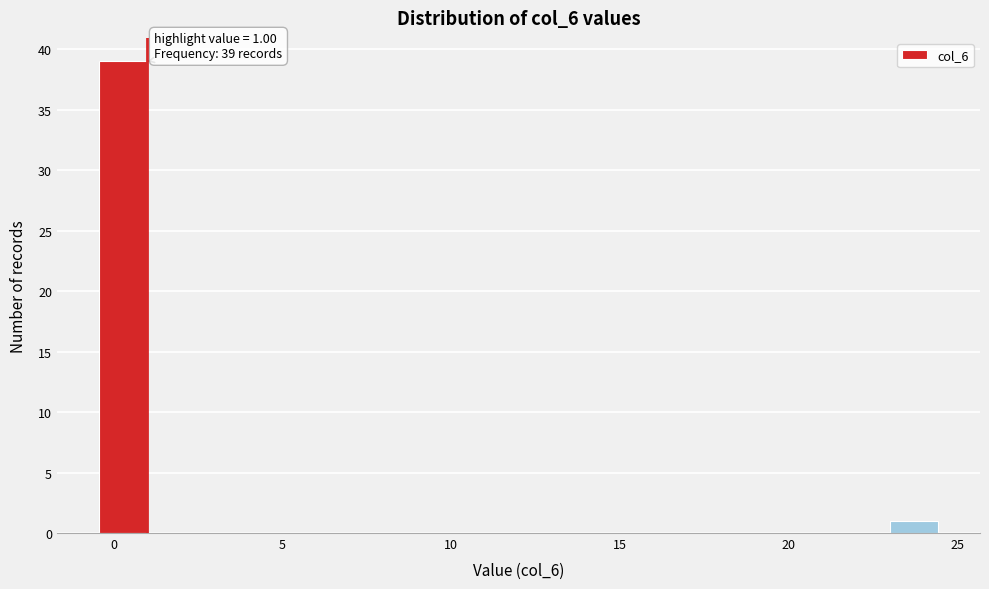

Around what value on the x-axis is the tallest bar? Give the approximate position of its centre, as read against the axis.

0.5